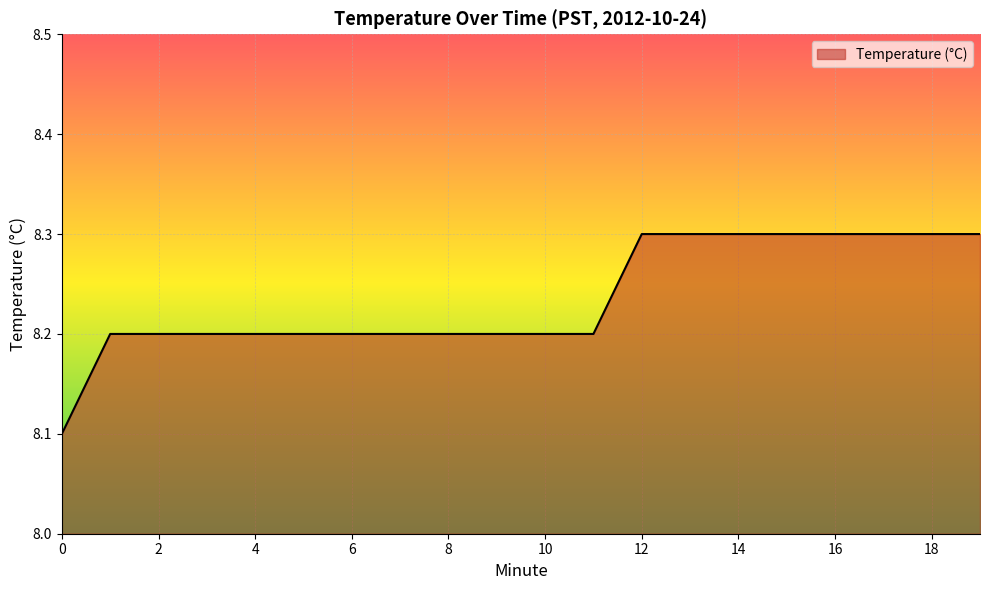

What is the maximum value shown in the chart?

8.3